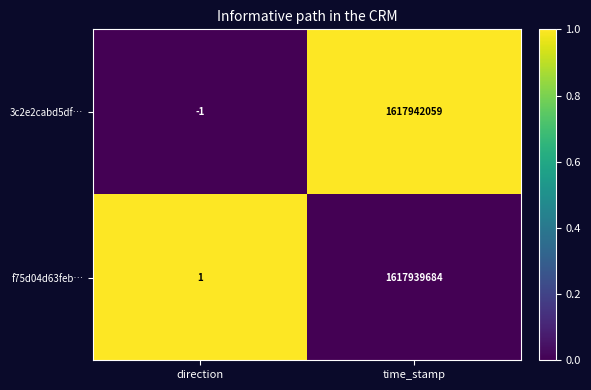

Which series changed the most between direction and time_stamp?

3c2e2cabd5df…